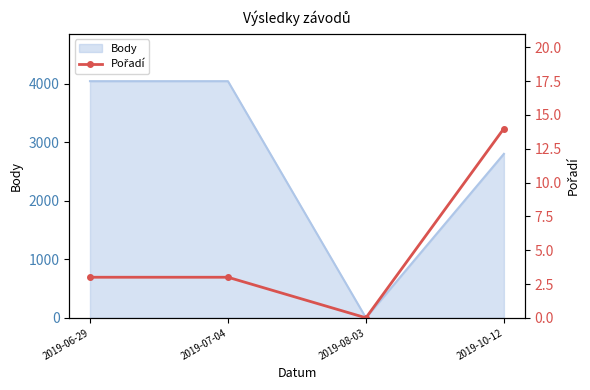

The value at 2019-06-29 is 5. True or false?

False